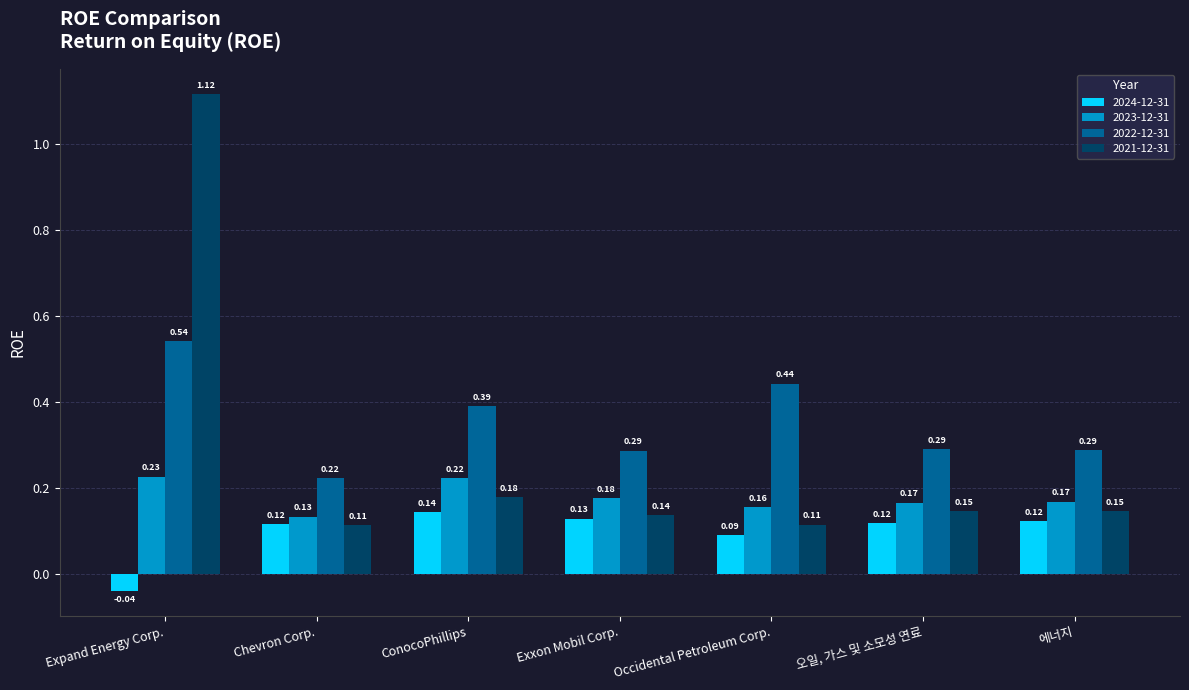

Where does the 2024-12-31 series first go above 0?

Chevron Corp.